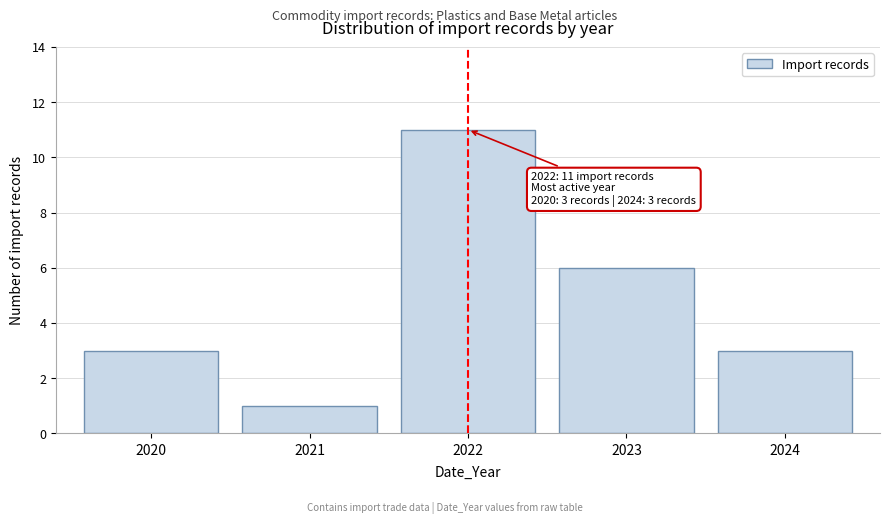

Reading left to right, list all the values displayed in this chart.

3	1	11	6	3